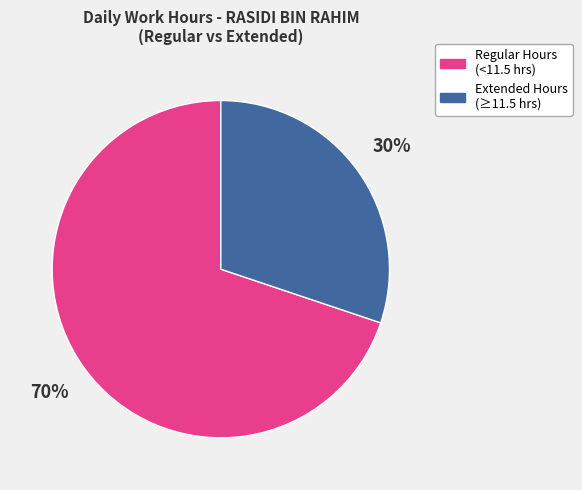

Does any single category account for the majority?

Yes